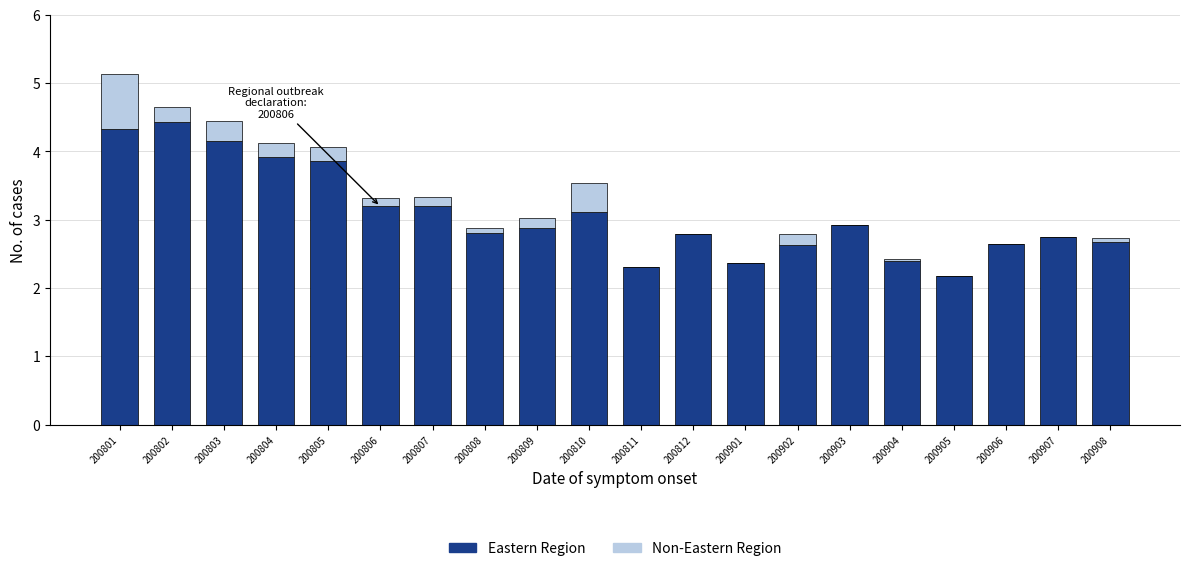

What is the total value across all series at 200807?

3.3